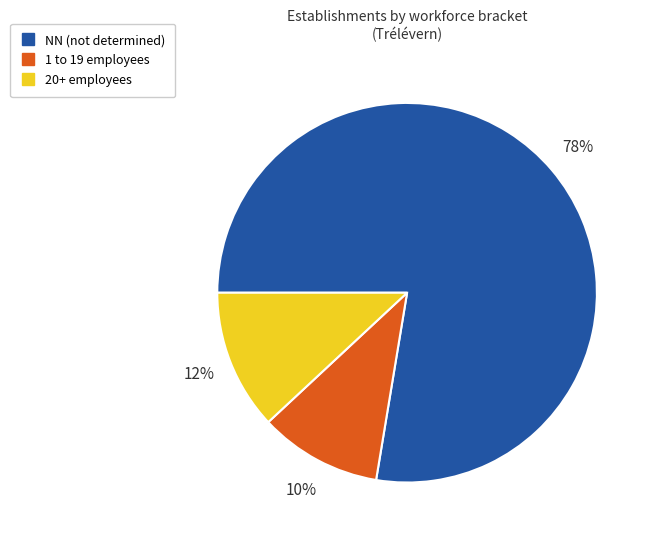

Is there any slice that represents more than half of the pie?

Yes